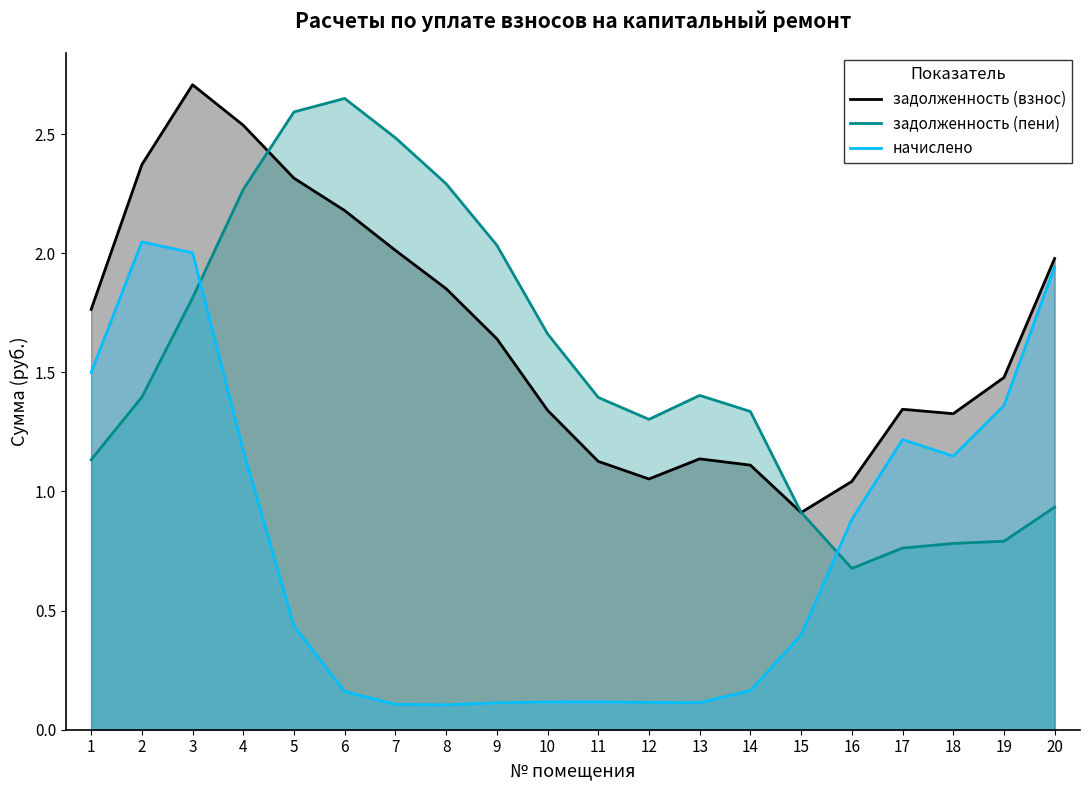

True or false: задолженность (взнос) and начислено cross at least once.

False